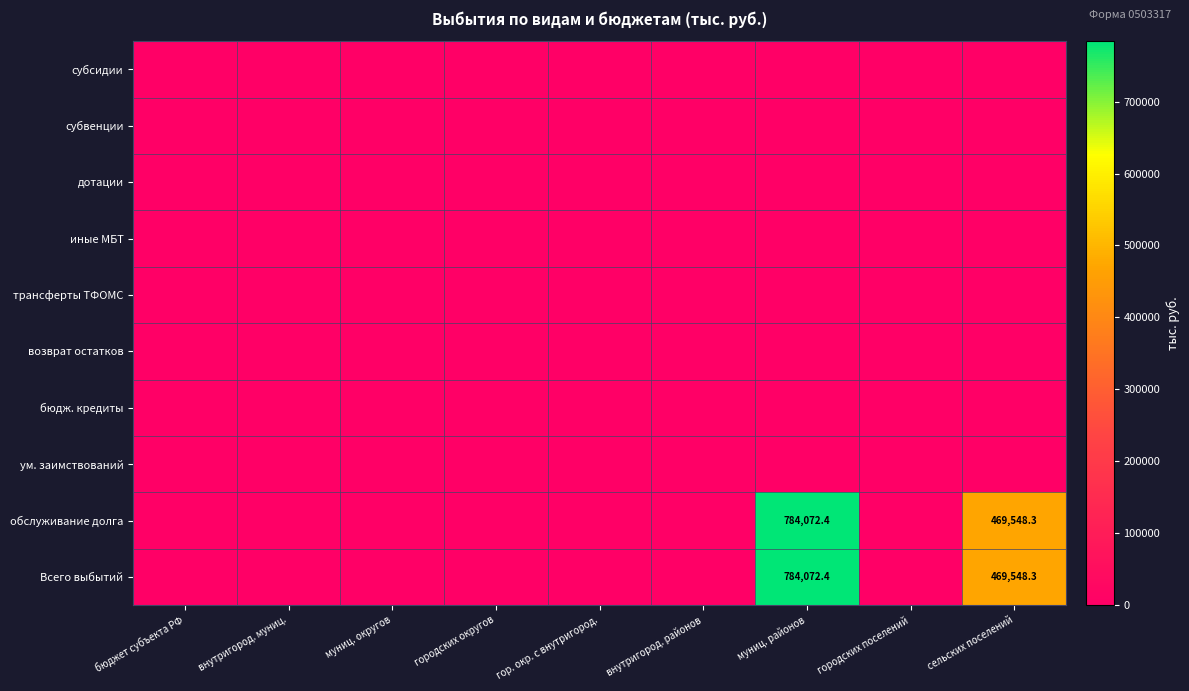

At how many categories does at least one series exceed 177910?

2